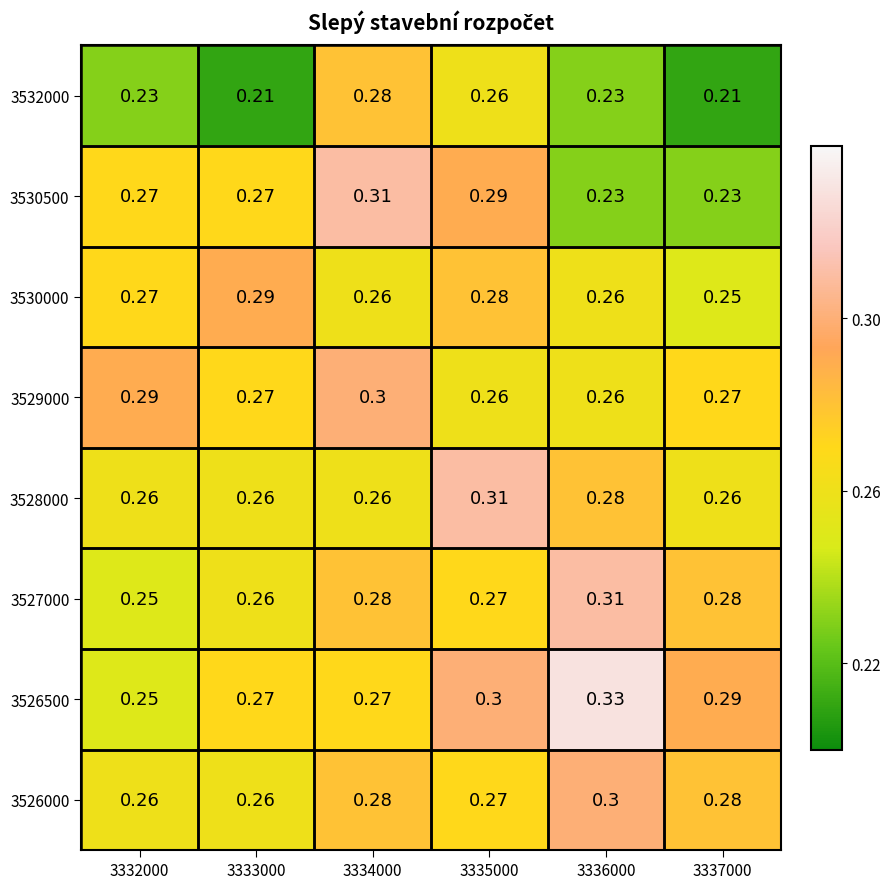

What is the greatest value displayed?

0.3